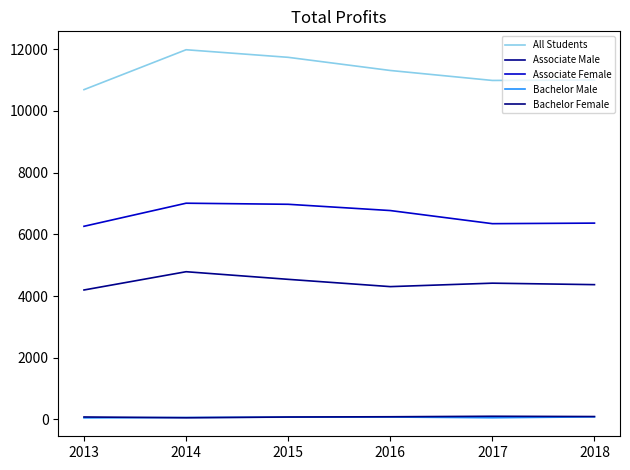

Reading right to left, extract all data points from this chart.

All Students: 2018=10999	2017=10985	2016=11308	2015=11734	2014=11980	2013=10687
Associate Male: 2018=4368	2017=4416	2016=4304	2015=4540	2014=4787	2013=4195
Associate Female: 2018=6362	2017=6344	2016=6769	2015=6972	2014=7007	2013=6259
Bachelor Male: 2018=83	2017=55	2016=78	2015=74	2014=63	2013=51
Bachelor Female: 2018=94	2017=103	2016=87	2015=79	2014=55	2013=80